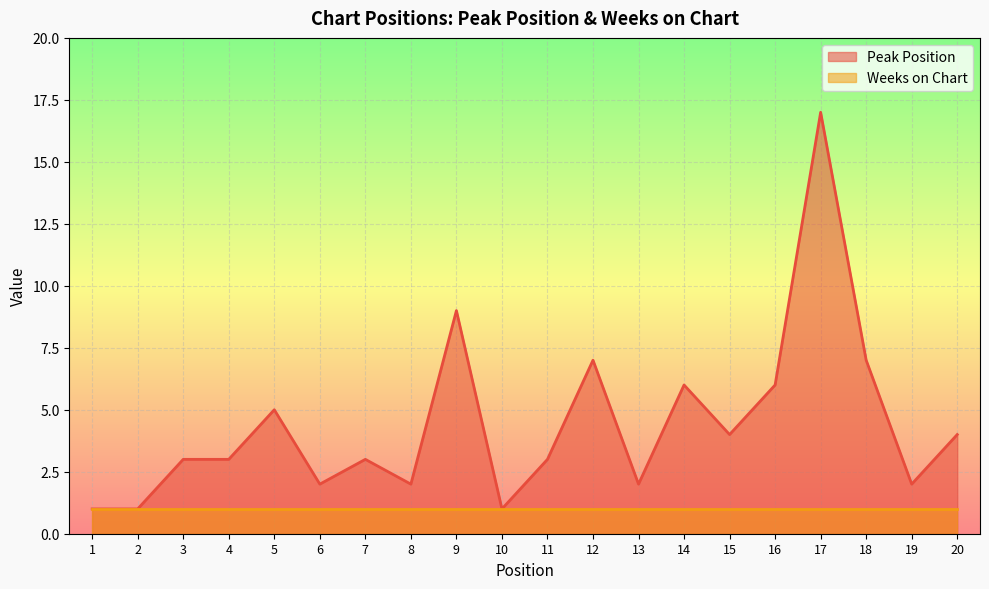

What is the sum of the values at 14 and 2?

7